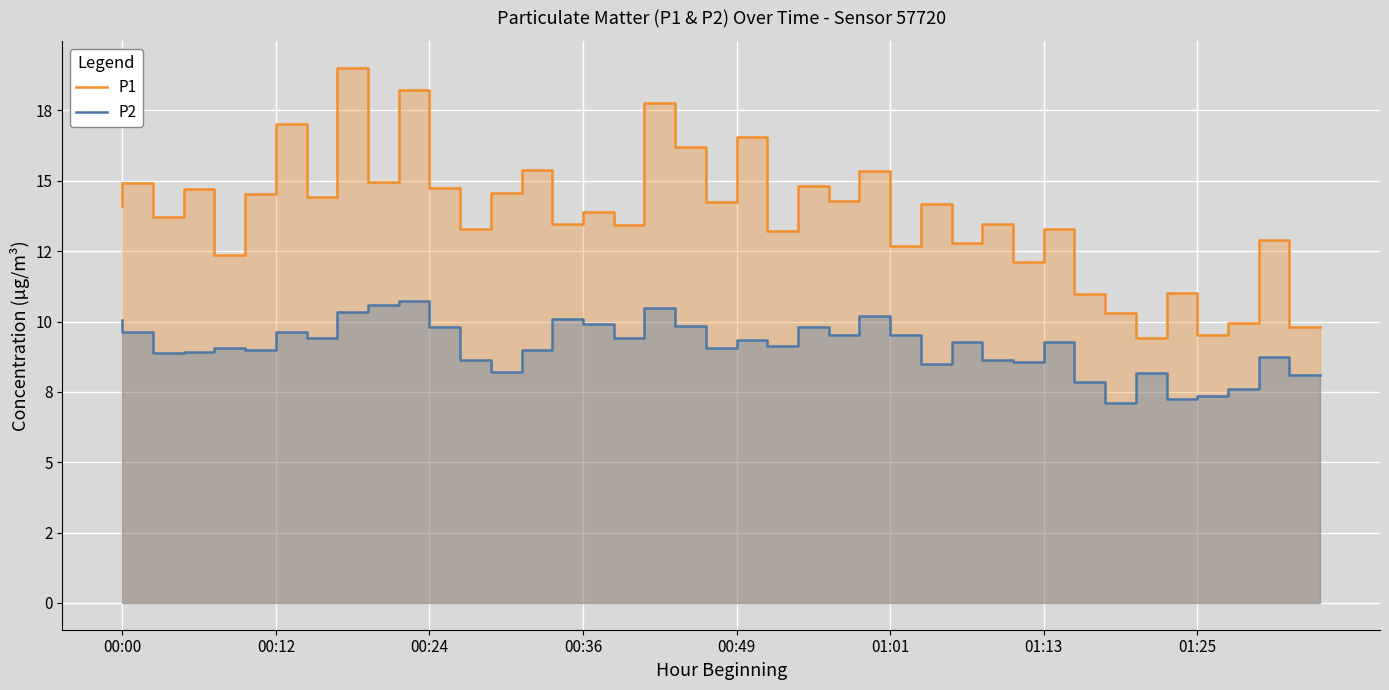

How many interior local valleys does the P1 series have?

15